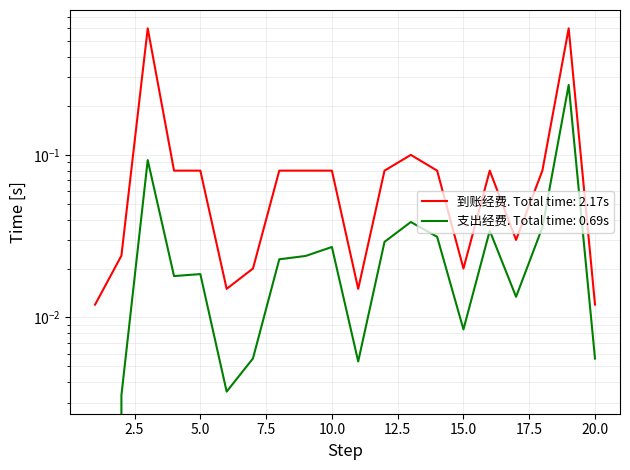

Where is the first local minimum for 支出经费/元?

4